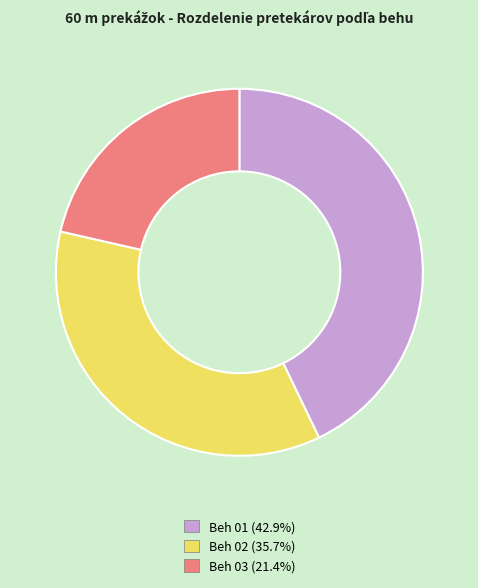

Do Beh 02 and Beh 01 together represent more than half of the pie?

Yes